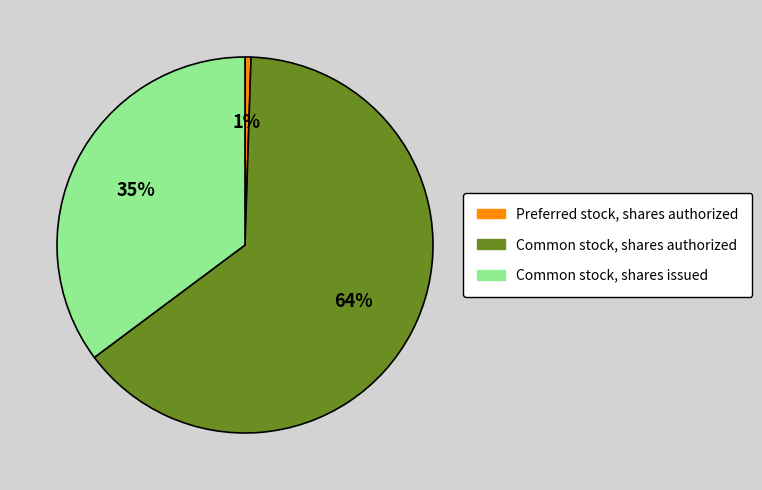

Is there any slice that represents more than half of the pie?

Yes